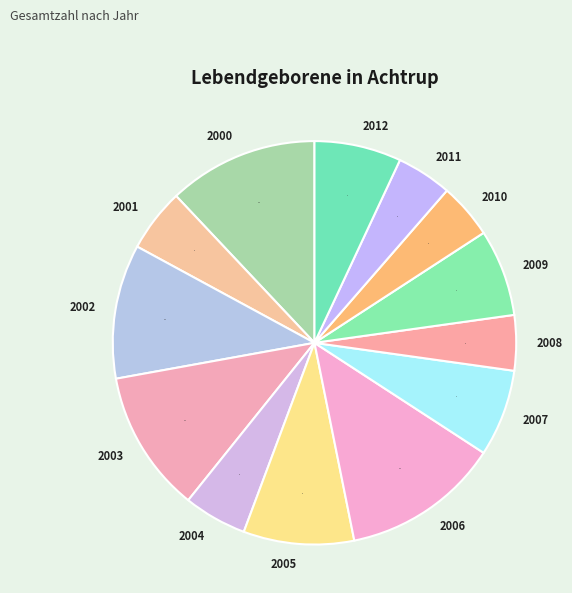

Between 2006 and 2001, which is larger?

2006